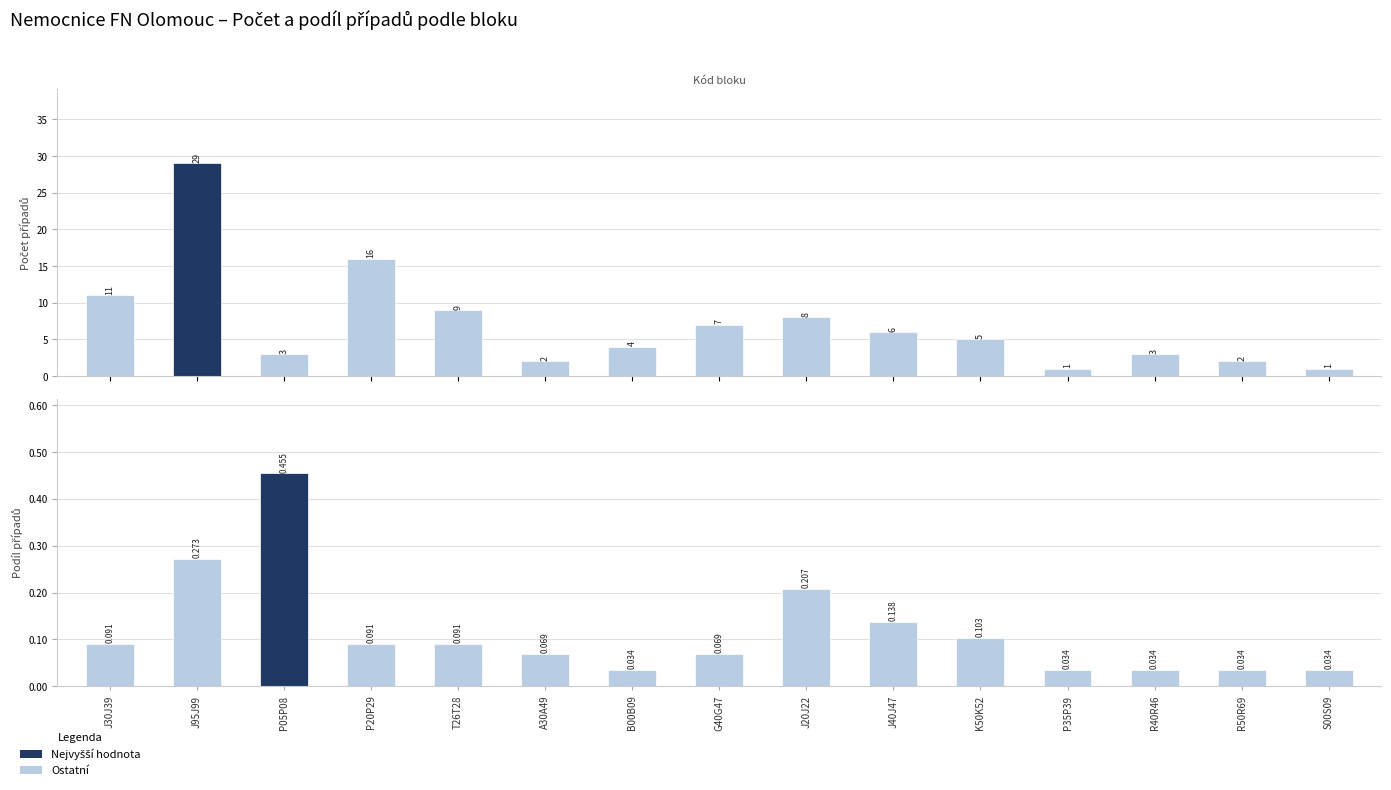

How many bars are there in each group?

2